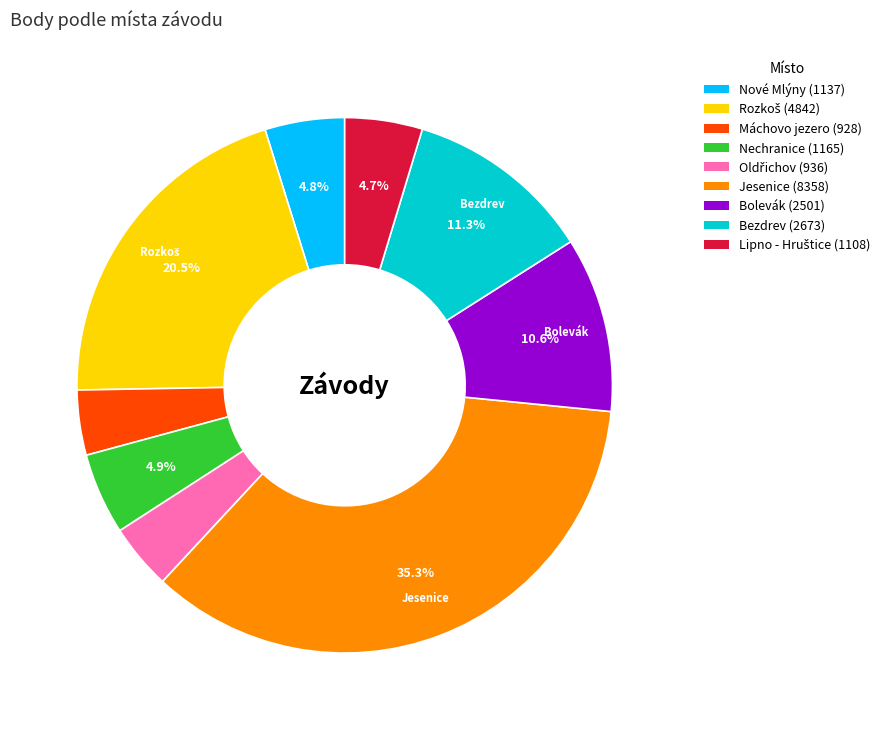

Is there any slice that represents more than half of the pie?

No